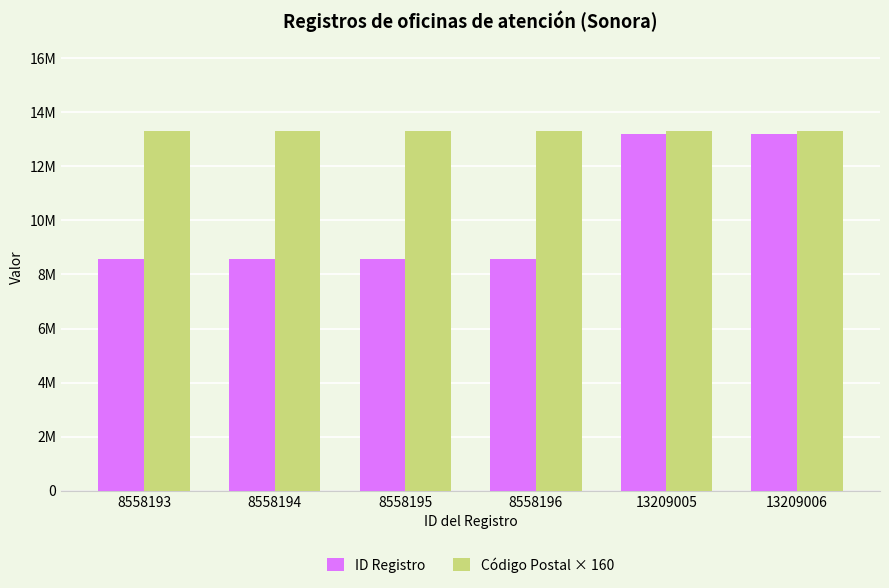

Are the bars grouped side by side (vs. stacked)?

Yes